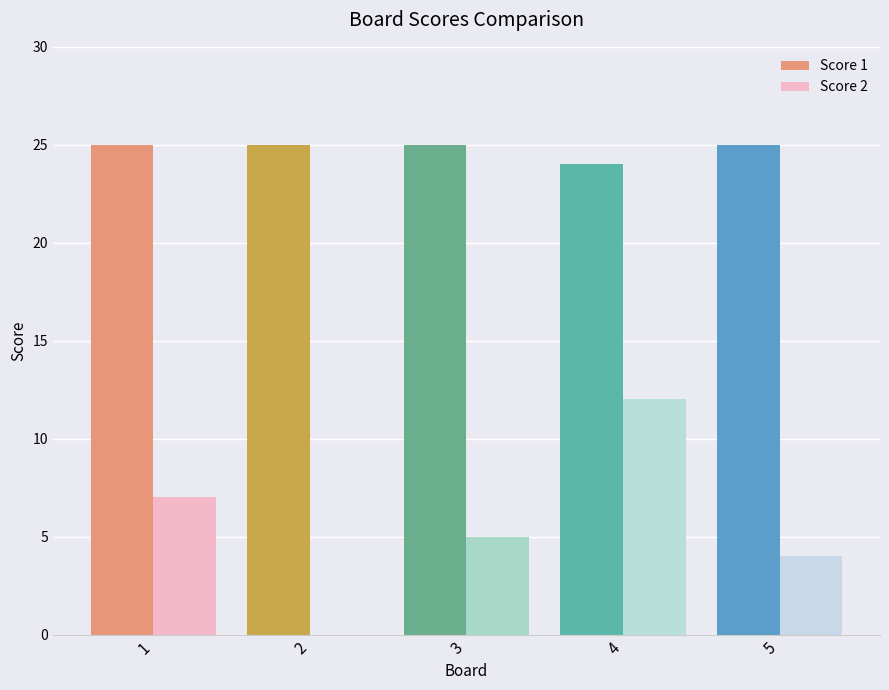

Reading right to left, what are all the values shown in this chart?

Score 1: 25	24	25	25	25
Score 2: 4	12	5	0	7